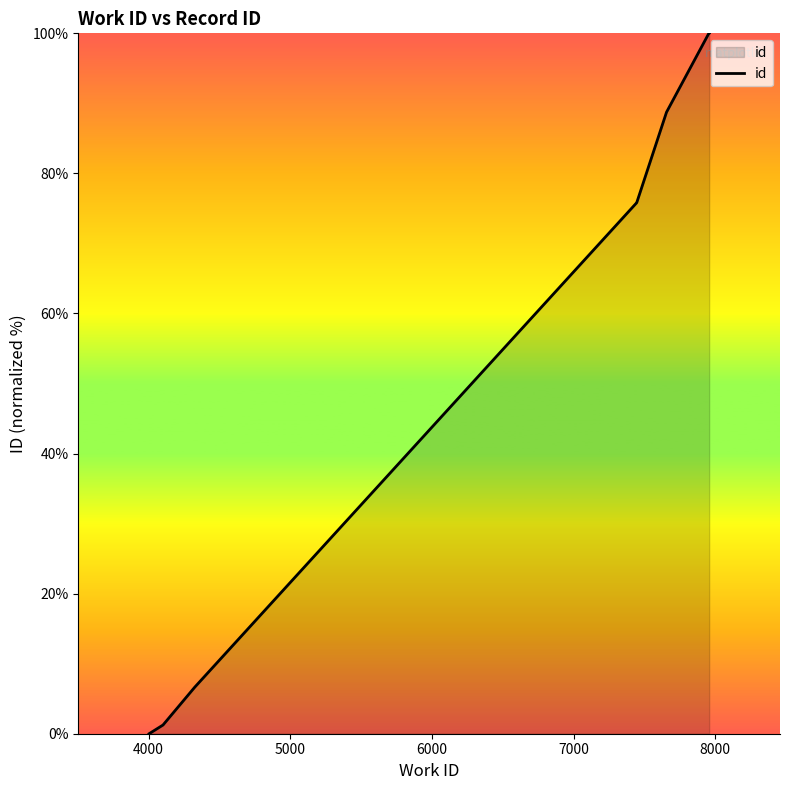

What is the average value?

64.8